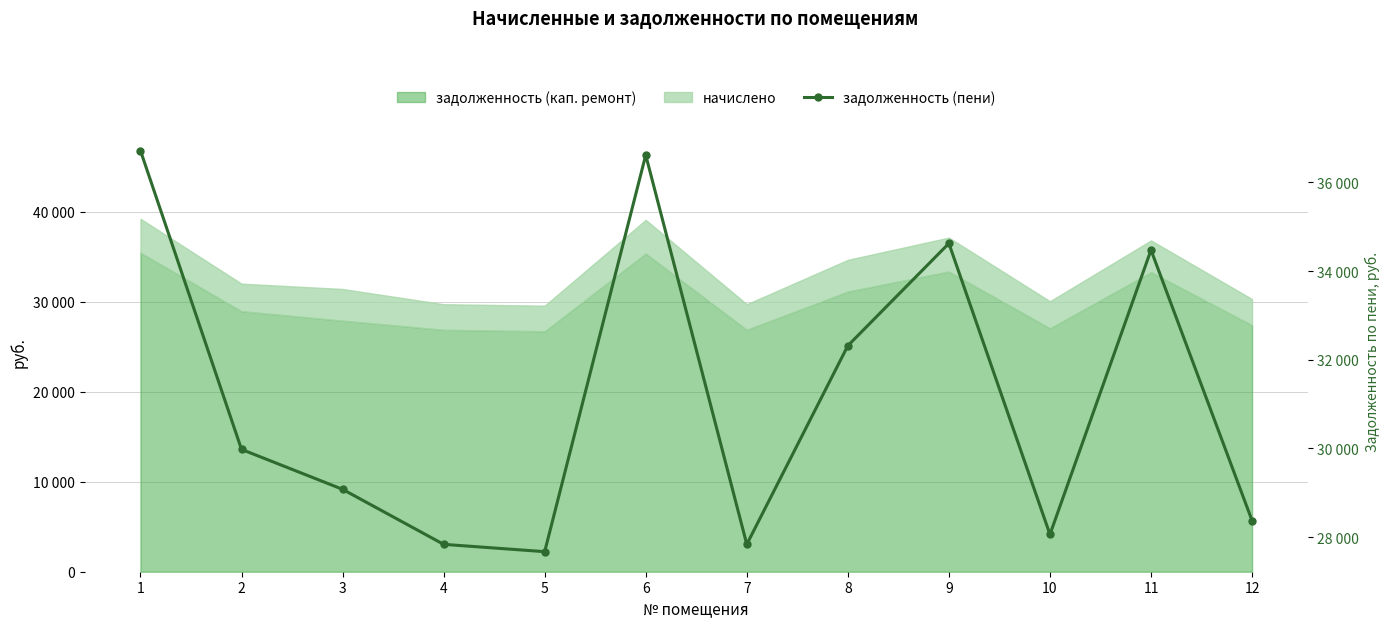

Reading right to left, extract all data points from this chart.

12=28373.7	11=34476.9	10=28061.5	9=34626.2	8=32317.9	7=27838.4	6=36618.3	5=27673.0	4=27838.4	3=29079.4	2=29979.8	1=36720.0